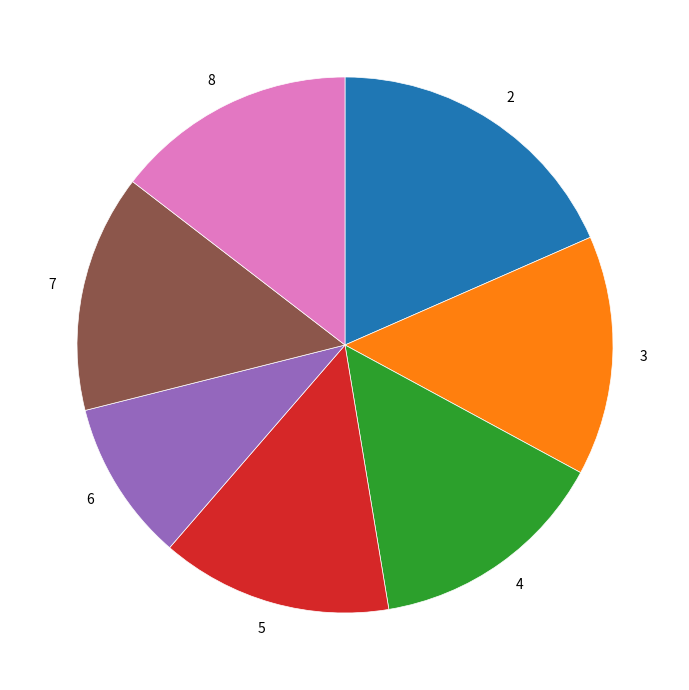

Is the sum of 4 and 3 greater than half?

No